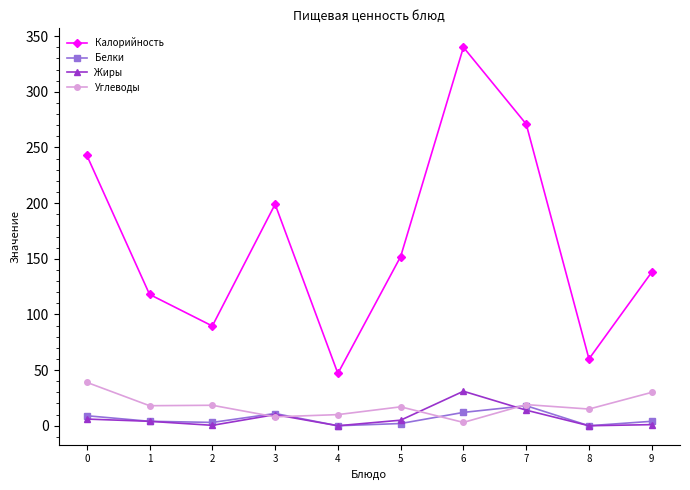

What is the maximum value shown in the chart?

340.0